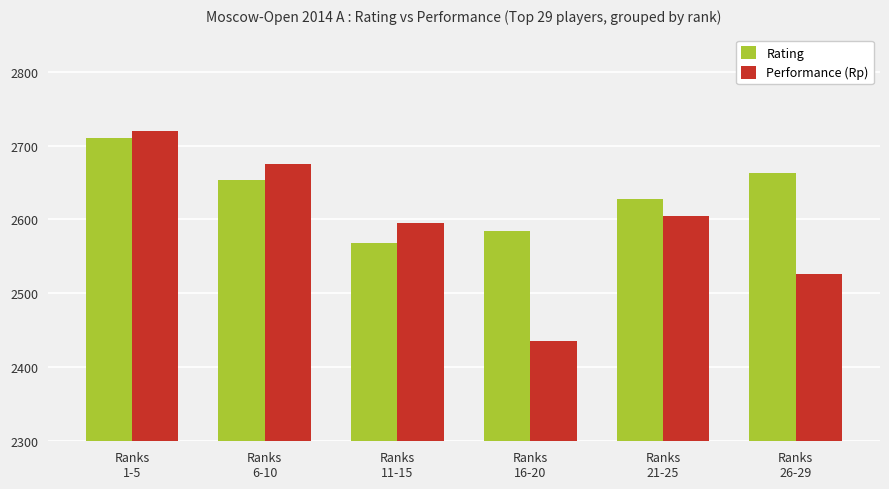

Is the value of Rating at Ranks
26-29 greater than the value of Performance (Rp) at Ranks
16-20?

Yes